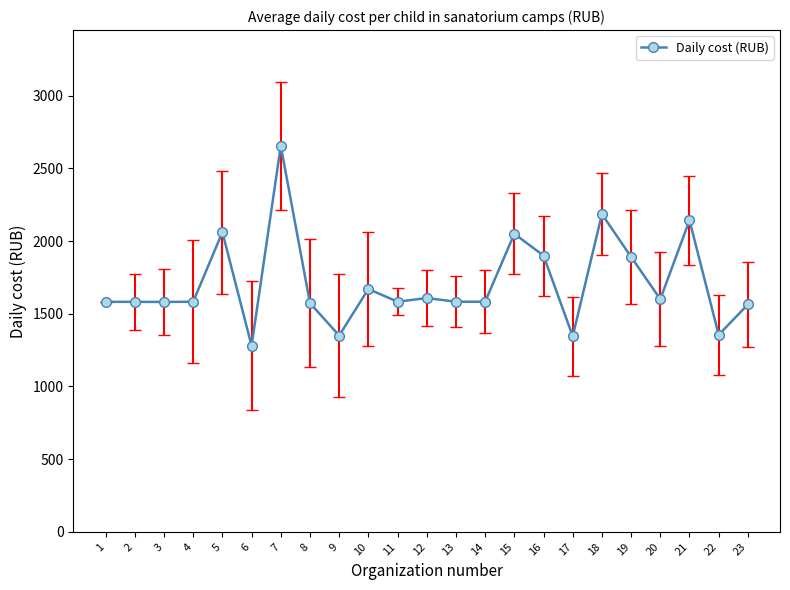

What is the minimum value shown in the chart?

1280.0